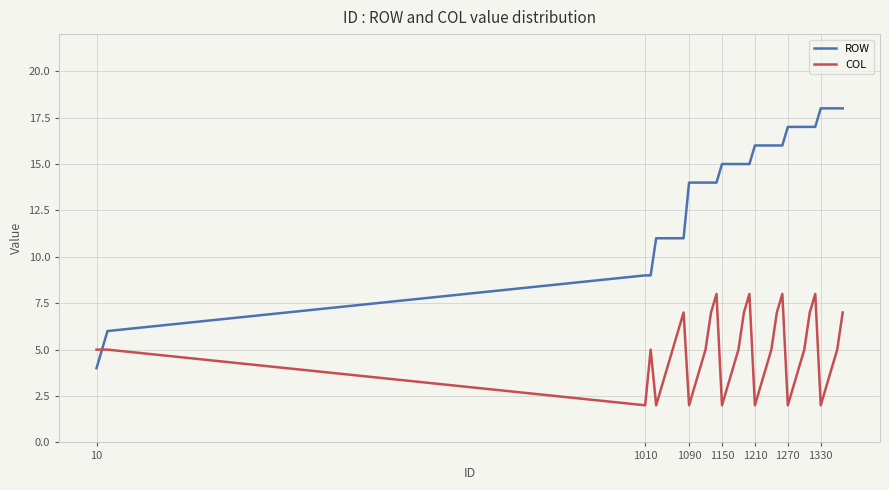

Which series has the largest total across all categories?

ROW